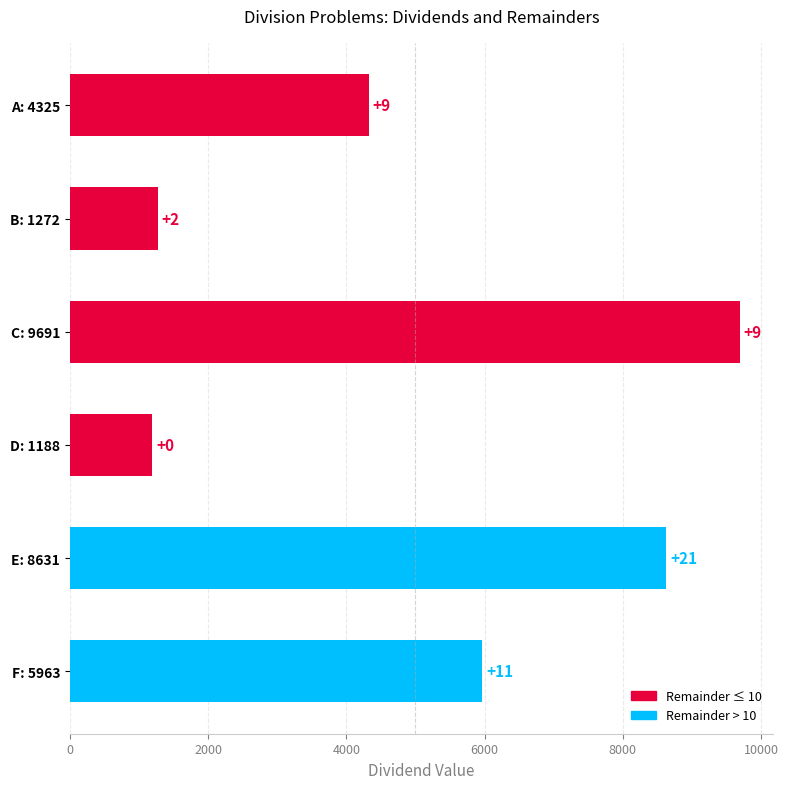

How many bars are there in total?

6